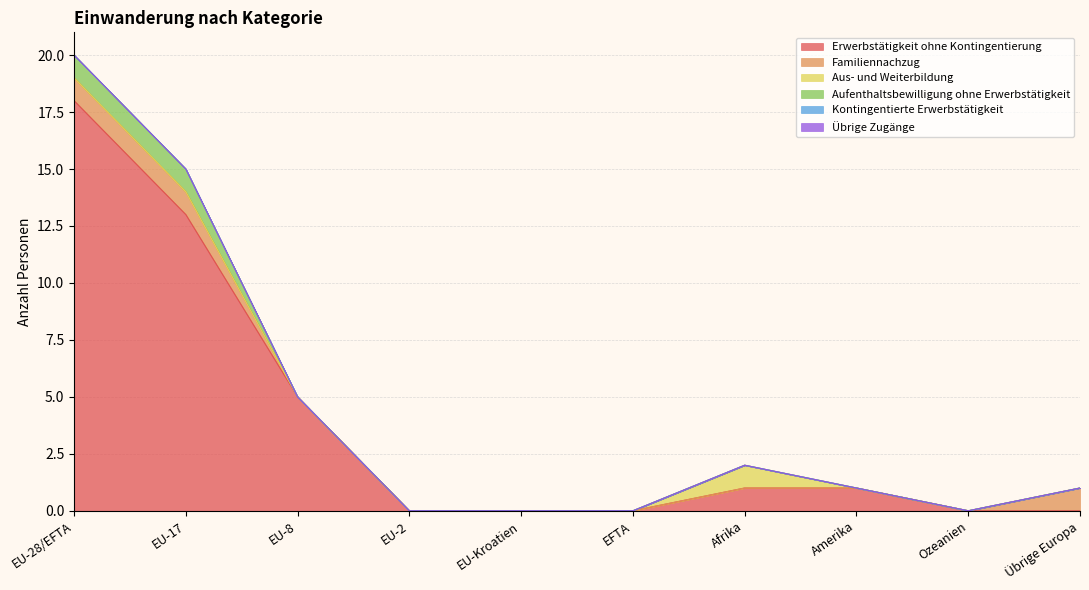

True or false: Aufenthaltsbewilligung ohne Erwerbstätigkeit and Aus- und Weiterbildung intersect in this chart.

False